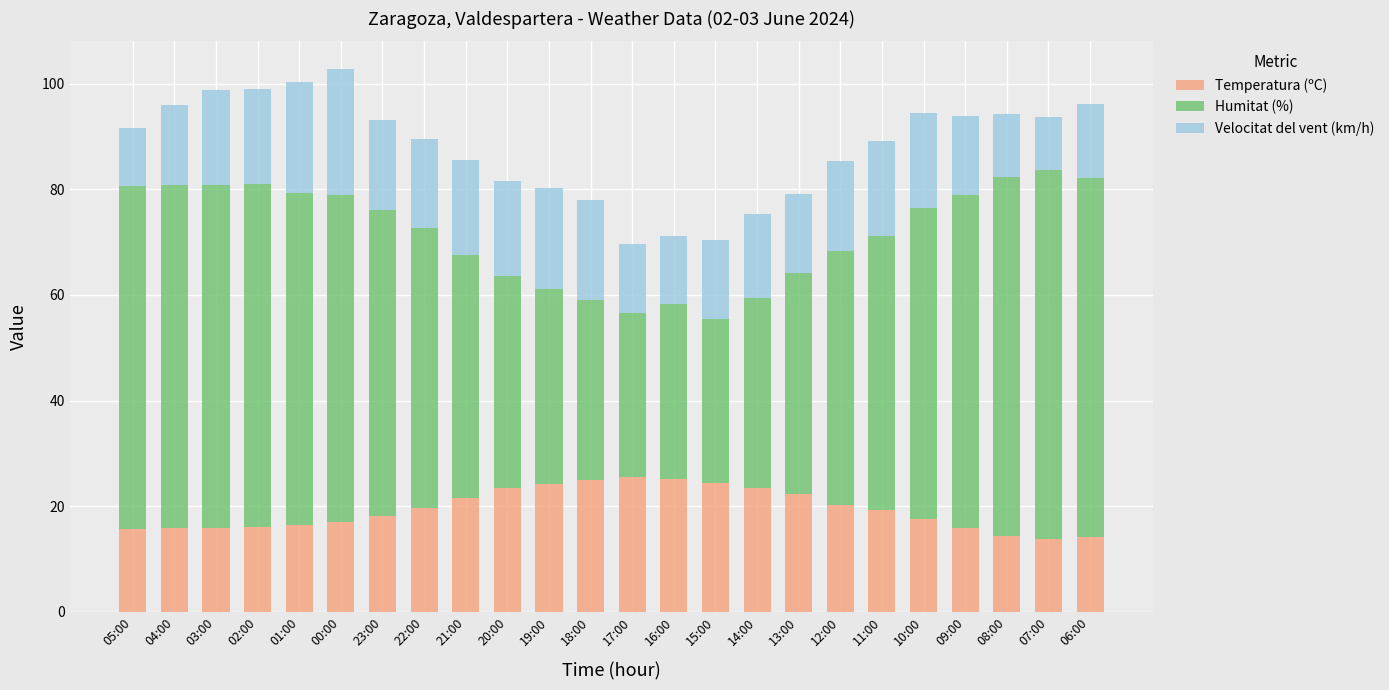

What is the highest value of the Temperatura (ºC) series?

25.6